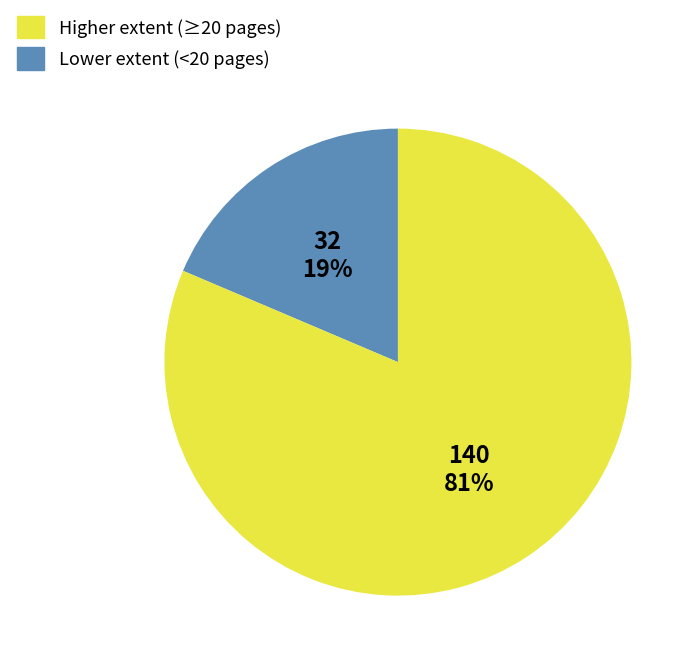

To the nearest percent, what is the average slice percentage?

50%